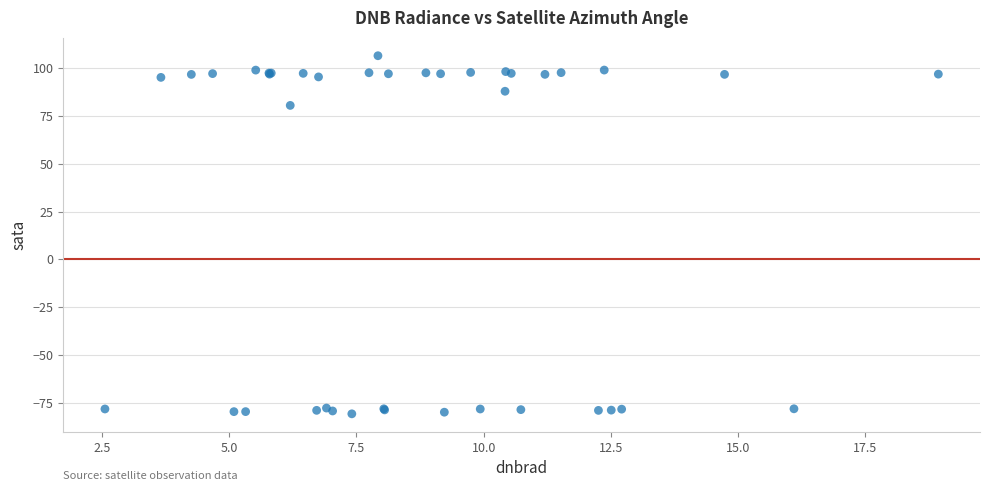

What Y value in the scatter plot is closest to 12?

80.5